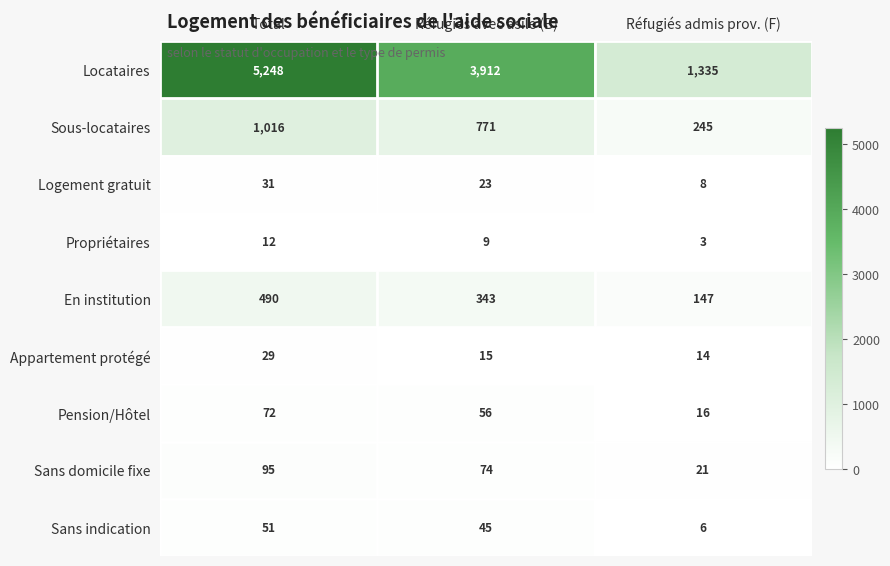

Which series has the widest spread of values?

Locataires